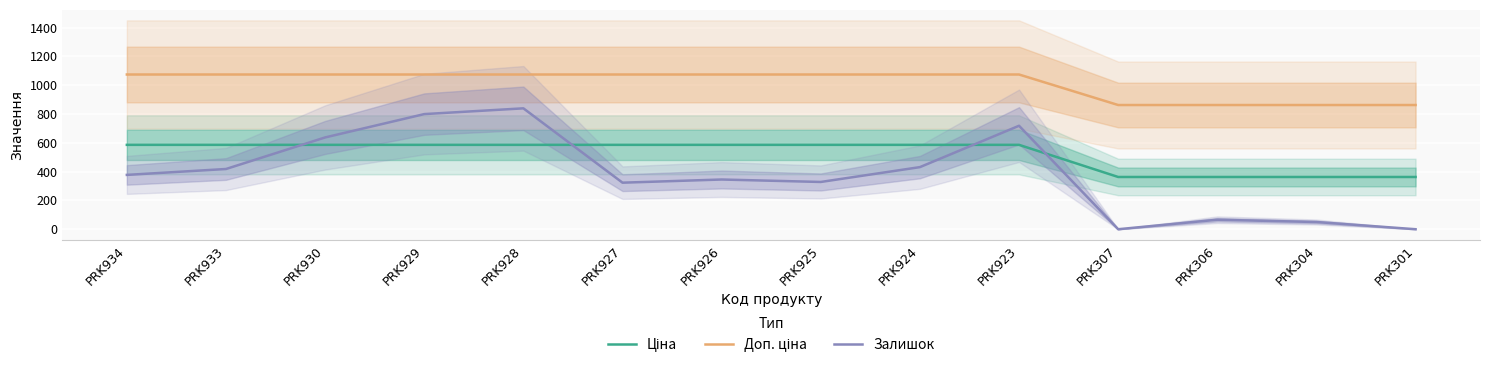

At which label does Залишок reach its peak?

PRK928